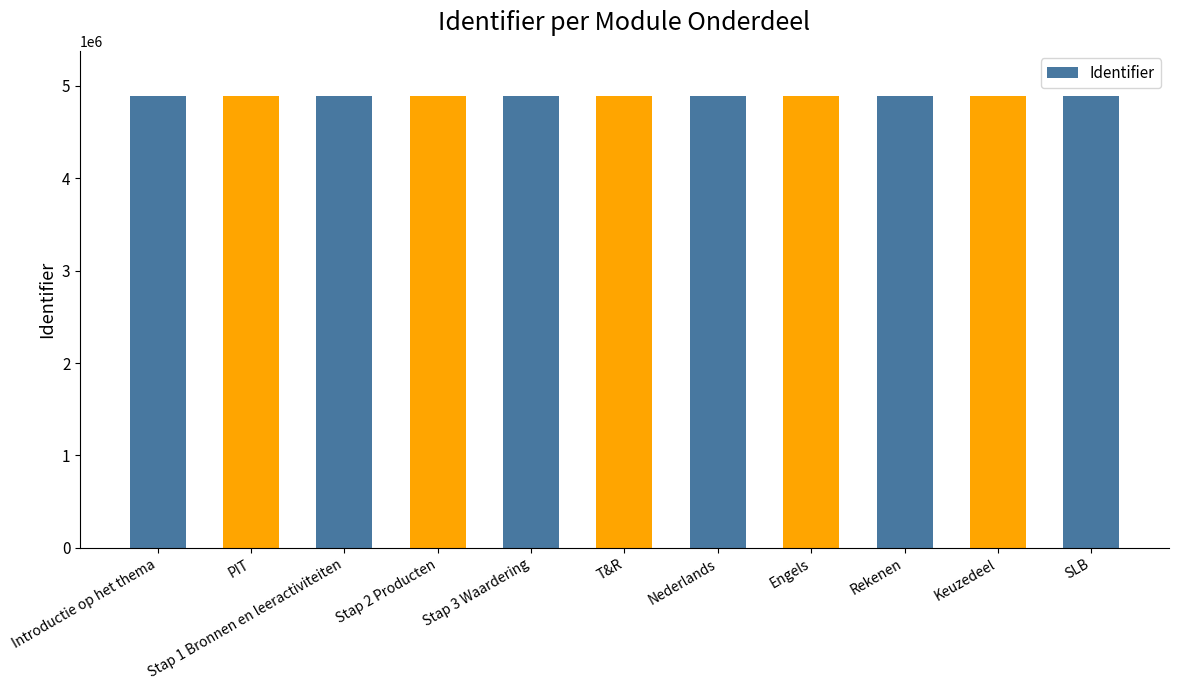

What is the label of the 2nd bar from the left?

PIT